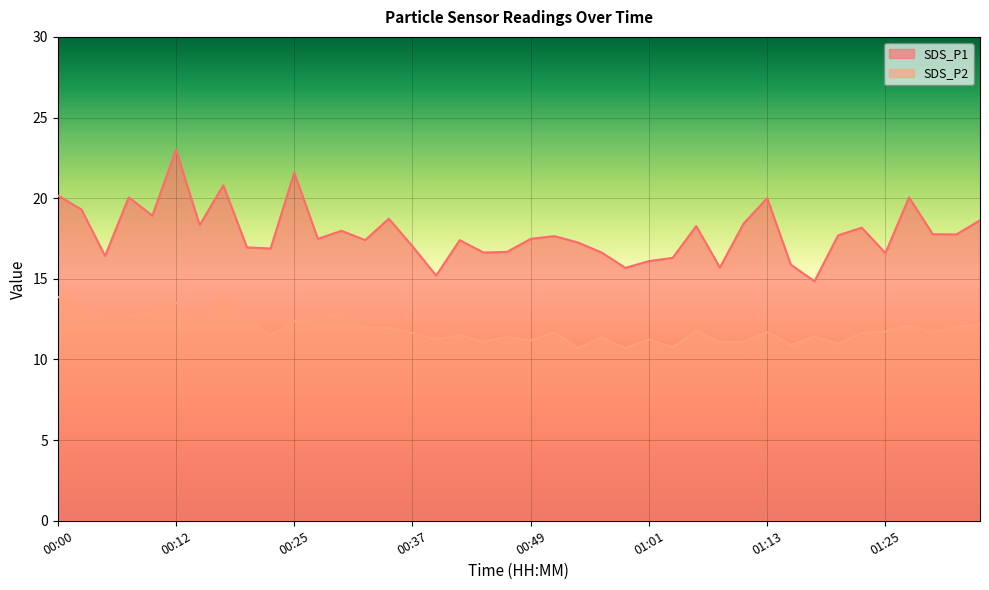

Reading left to right, what are all the values shown in this chart?

SDS_P1: 00:00=20.2	00:03=19.3	00:05=16.4	00:07=20.1	00:10=18.9	00:12=23.0	00:15=18.3	00:17=20.8	00:20=16.9	00:22=16.9	00:25=21.6	00:27=17.5	00:29=18.0	00:32=17.4	00:34=18.7	00:37=17.0	00:39=15.2	00:42=17.4	00:44=16.6	00:46=16.7	00:49=17.5	00:51=17.6	00:54=17.2	00:56=16.6	00:59=15.7	01:01=16.1	01:03=16.3	01:06=18.3	01:08=15.7	01:11=18.4	01:13=20.0	01:16=15.9	01:18=14.8	01:20=17.7	01:23=18.2	01:25=16.6	01:28=20.1	01:30=17.8	01:33=17.8	01:35=18.6
SDS_P2: 00:00=13.9	00:03=13.3	00:05=12.6	00:07=12.6	00:10=13.0	00:12=13.5	00:15=12.4	00:17=13.7	00:20=12.4	00:22=11.5	00:25=12.4	00:27=12.4	00:29=12.9	00:32=12.0	00:34=11.9	00:37=11.7	00:39=11.2	00:42=11.5	00:44=11.1	00:46=11.4	00:49=11.2	00:51=11.7	00:54=10.7	00:56=11.4	00:59=10.7	01:01=11.2	01:03=10.8	01:06=11.8	01:08=11.1	01:11=11.1	01:13=11.7	01:16=10.9	01:18=11.4	01:20=11.0	01:23=11.7	01:25=11.7	01:28=12.1	01:30=11.7	01:33=12.0	01:35=12.2